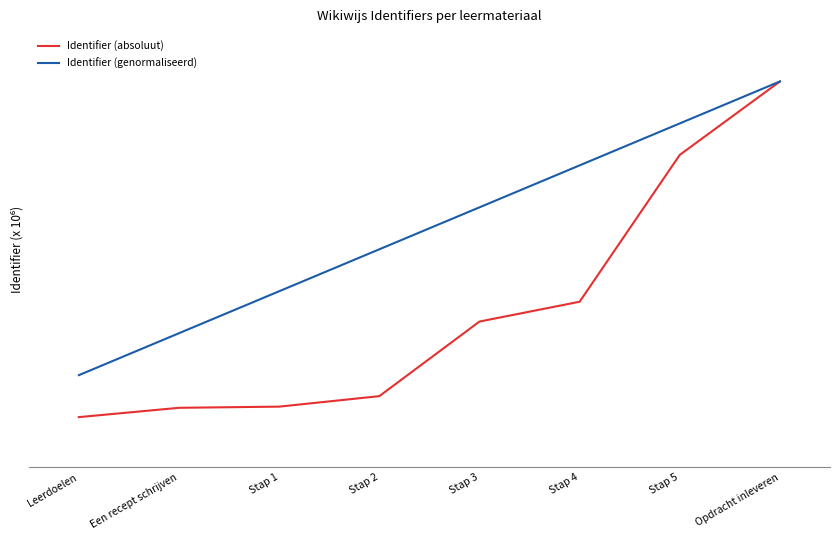

Reading left to right, transcribe all the data shown in this chart.

Identifier (absoluut): Leerdoelen=2.7	Een recept schrijven=2.7	Stap 1=2.7	Stap 2=2.7	Stap 3=2.7	Stap 4=2.7	Stap 5=2.7	Opdracht inleveren=2.7
Identifier (genormaliseerd): Leerdoelen=2.7	Een recept schrijven=2.7	Stap 1=2.7	Stap 2=2.7	Stap 3=2.7	Stap 4=2.7	Stap 5=2.7	Opdracht inleveren=2.7